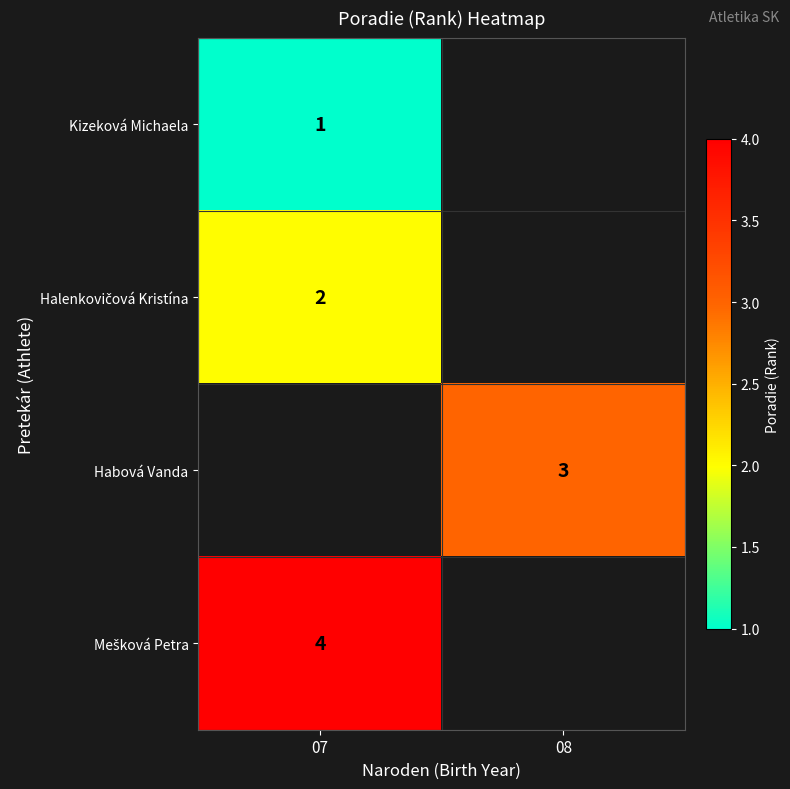

Between 08 and 07, which is larger?

07